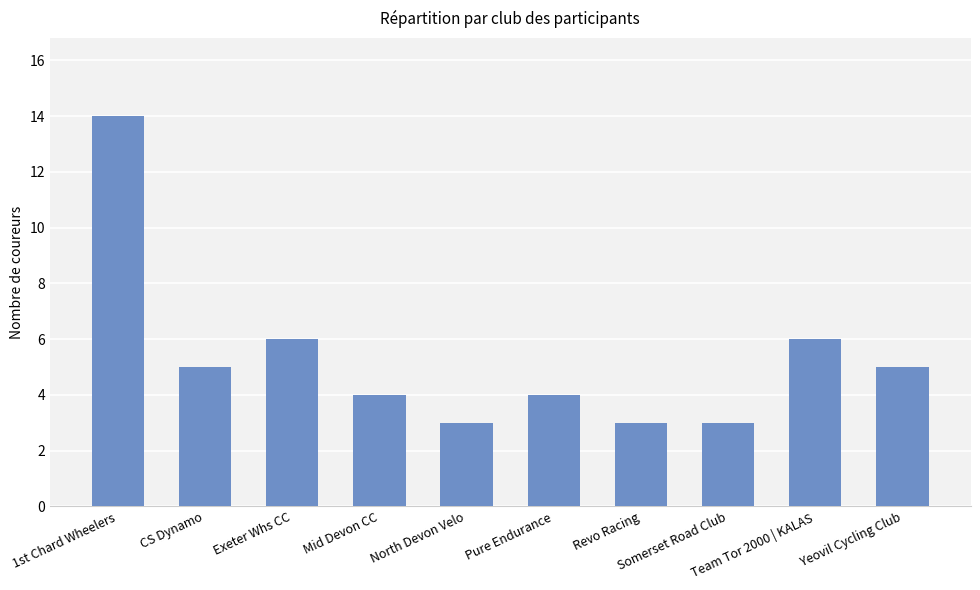

At which label does the data first exceed 5?

1st Chard Wheelers